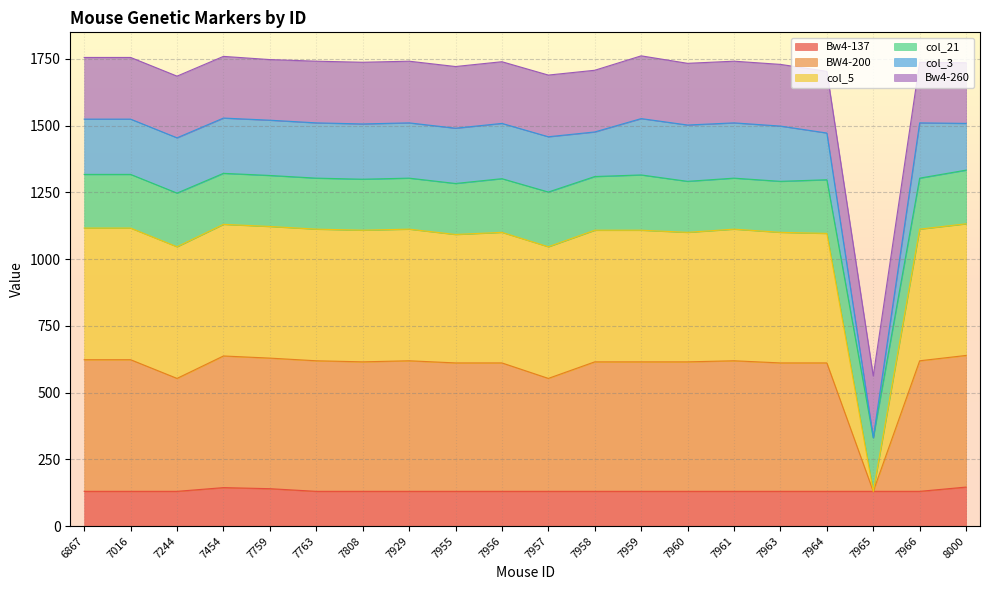

How many categories are shown in the chart?

20